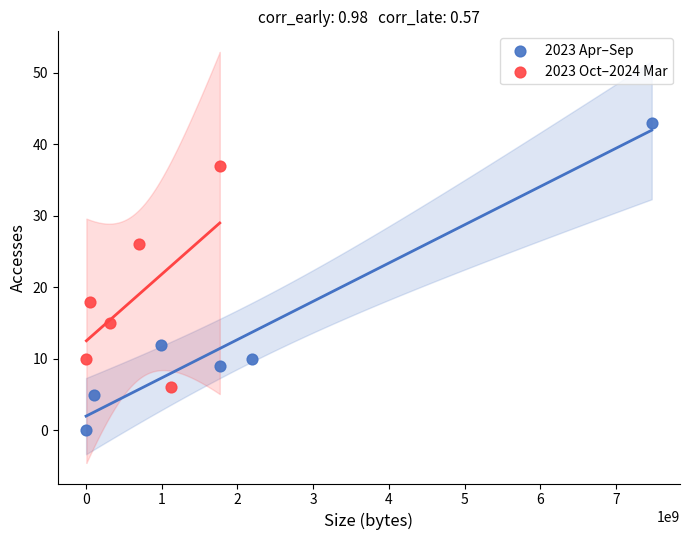

Which series has the largest Y range (max minus min)?

2023 Apr–Sep